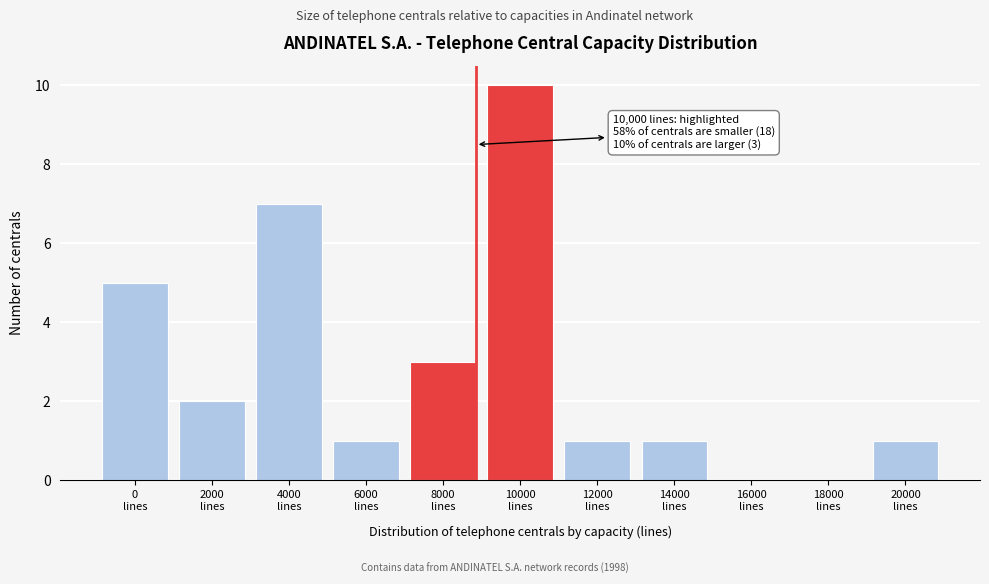

What is the sum of all values?

31